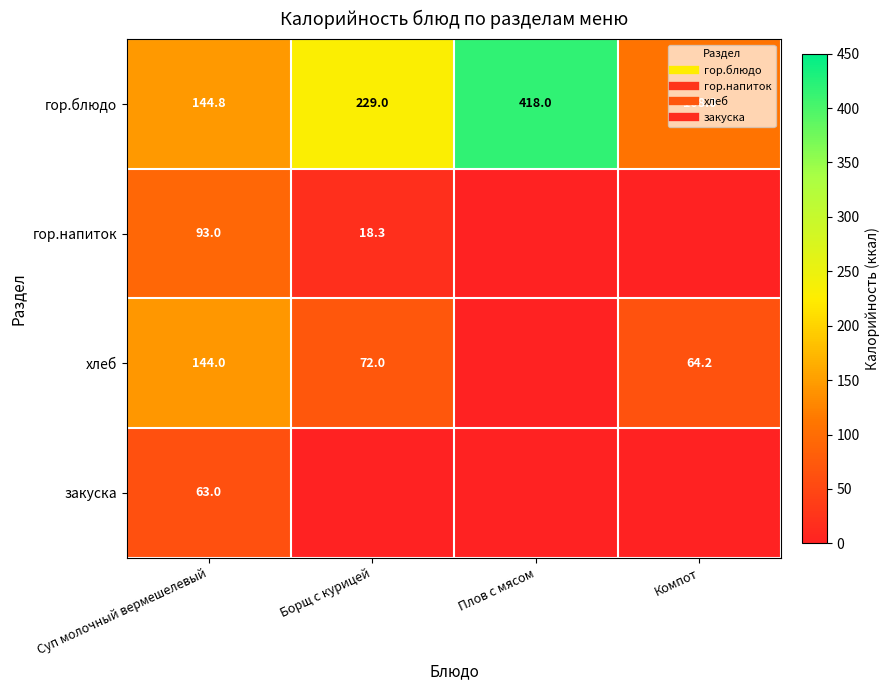

What is the highest value of the гор.блюдо series?

418.0